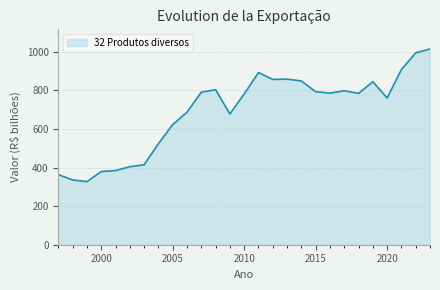

What is the difference between the maximum and minimum values?

687.2